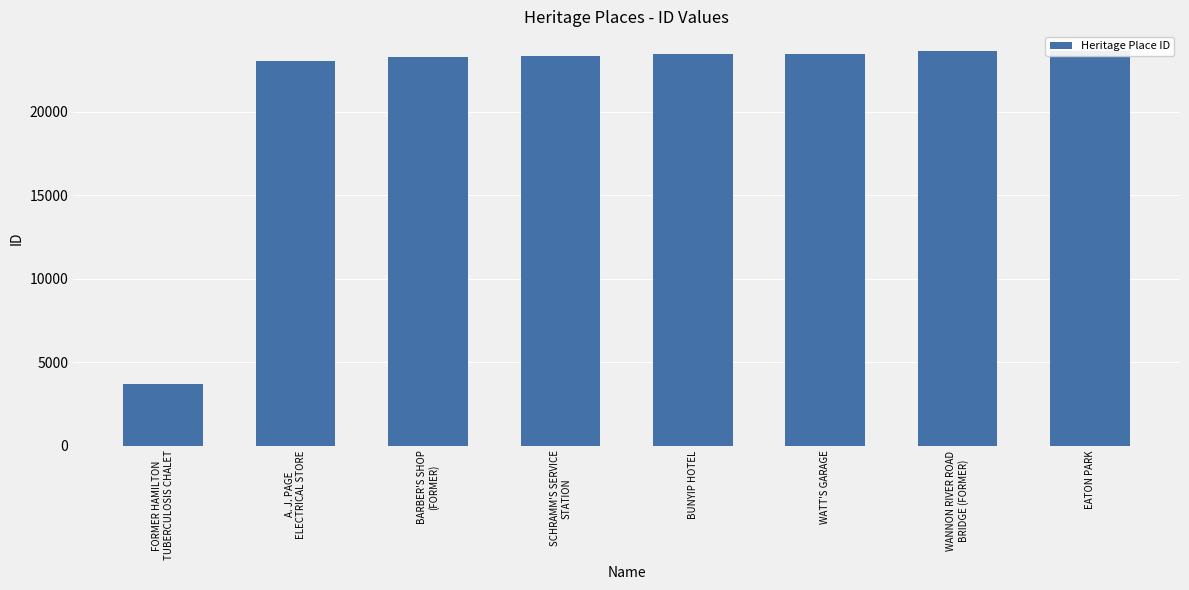

Reading left to right, what are all the values shown in this chart?

3718	23039	23265	23331	23447	23482	23628	23643